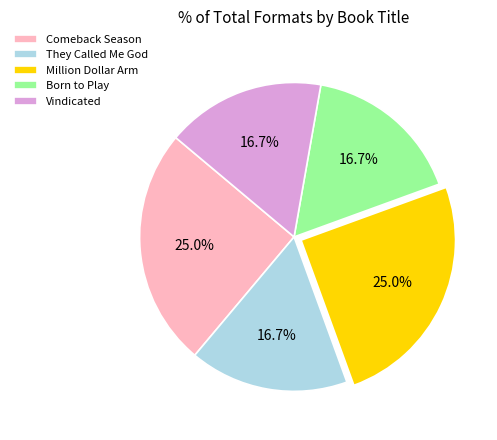

How many slices are in this pie chart?

5